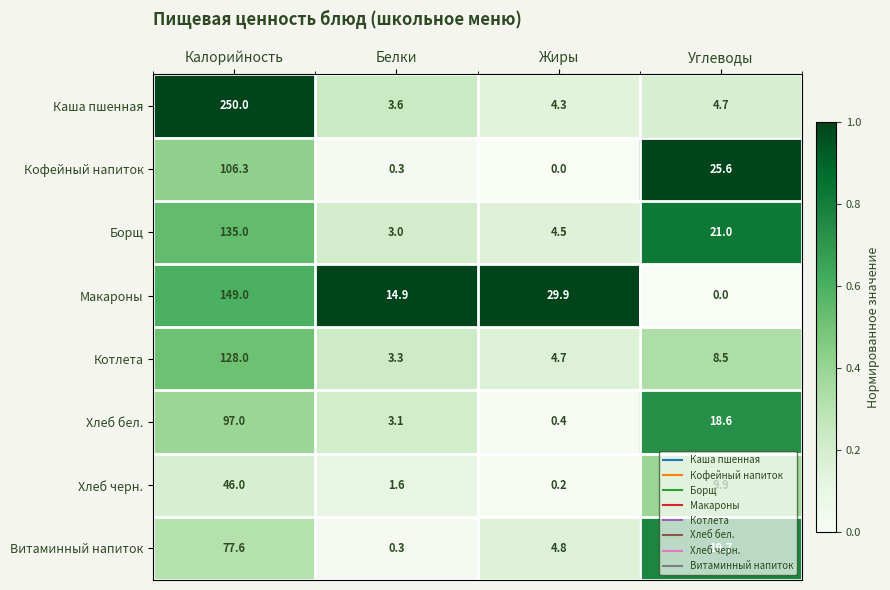

Between Калорийность and Жиры, which series saw the biggest shift?

Каша пшенная